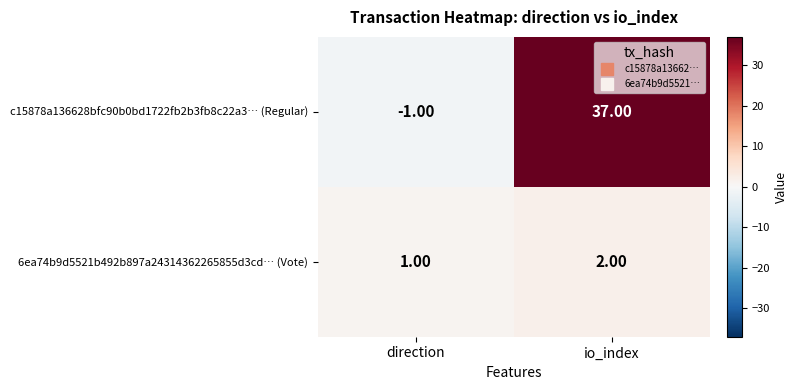

At which category is the sum across all series the highest?

io_index